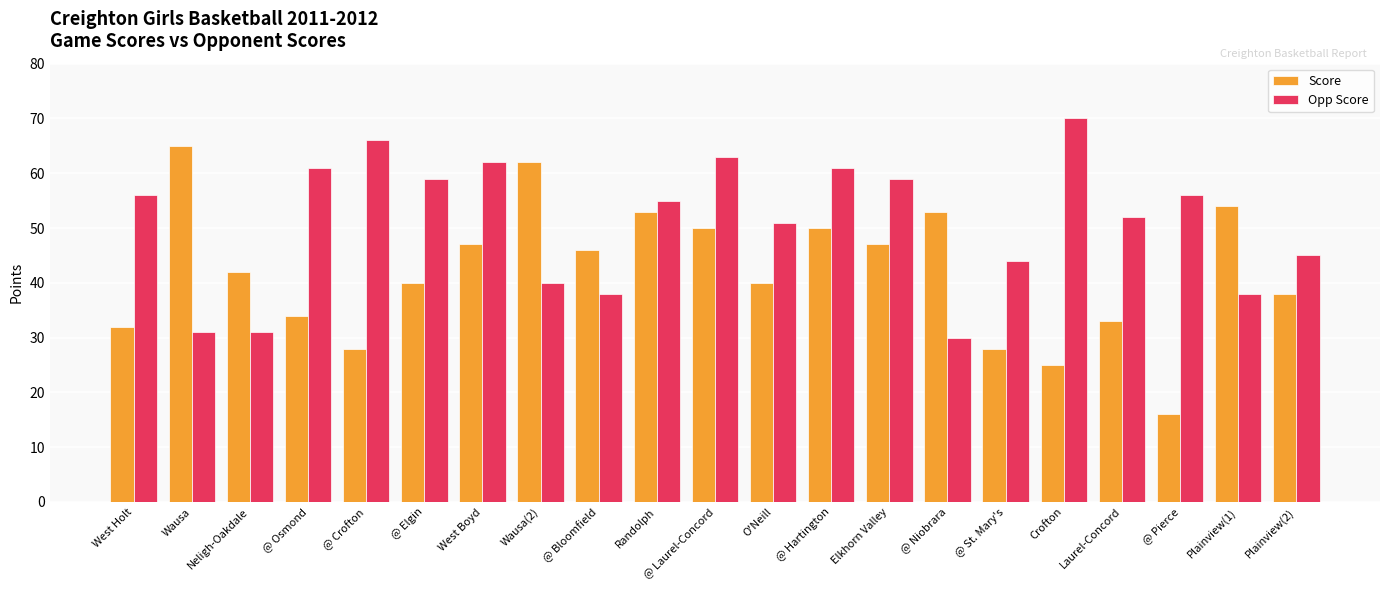

What is the sum of all Score values?

883